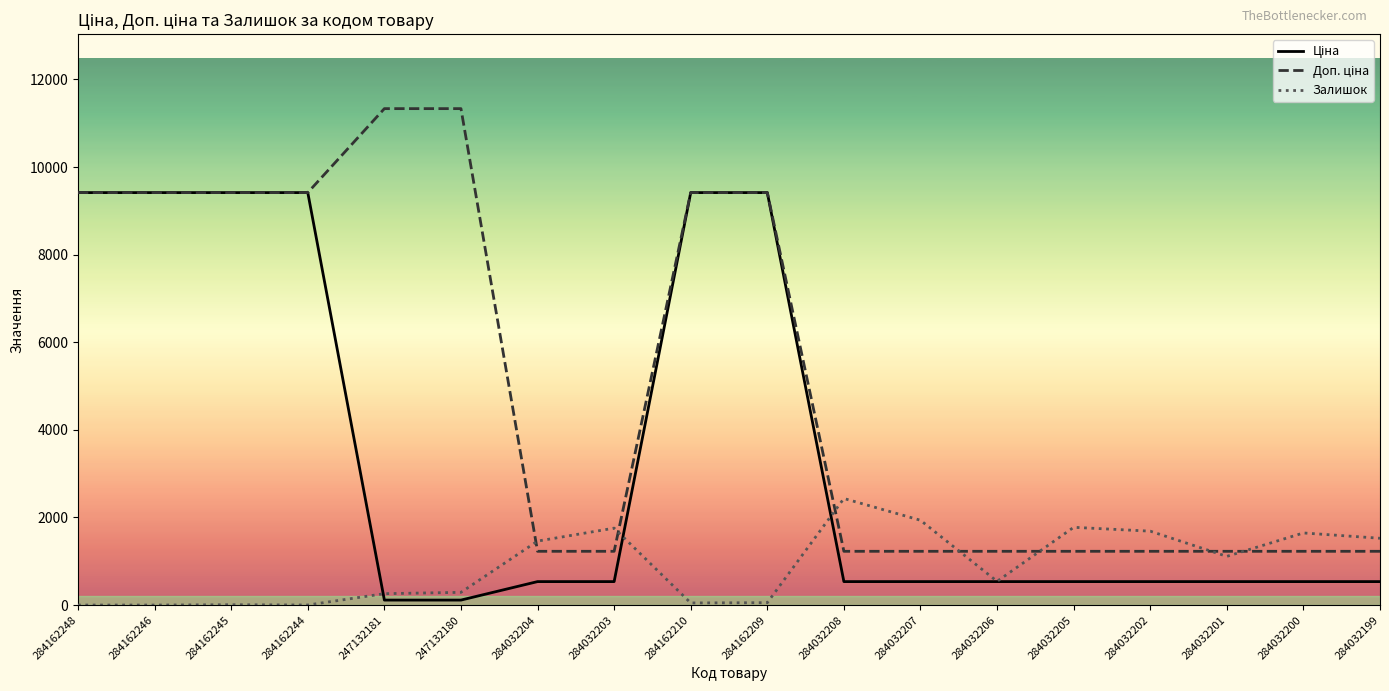

What is the difference between the highest and lowest values at 284032200?

1110.6